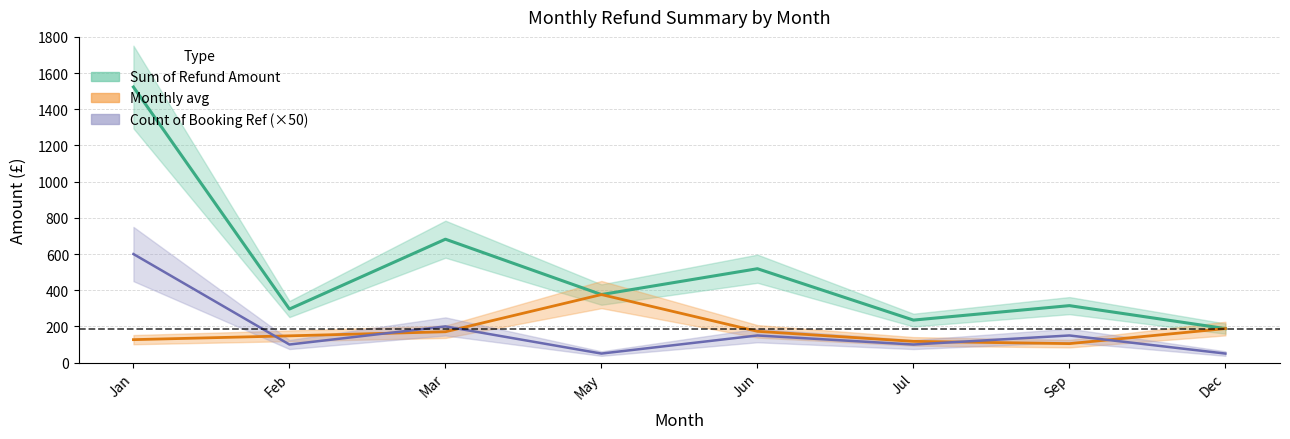

Reading right to left, list all the values displayed in this chart.

Sum of Refund Amount: 188.0	314.9	235.0	518.9	376.0	682.0	296.0	1523.0
Monthly avg: 188.0	105.0	117.5	173.0	376.0	170.5	148.0	126.9
Count of Booking Ref: 50.0	150.0	100.0	150.0	50.0	200.0	100.0	600.0